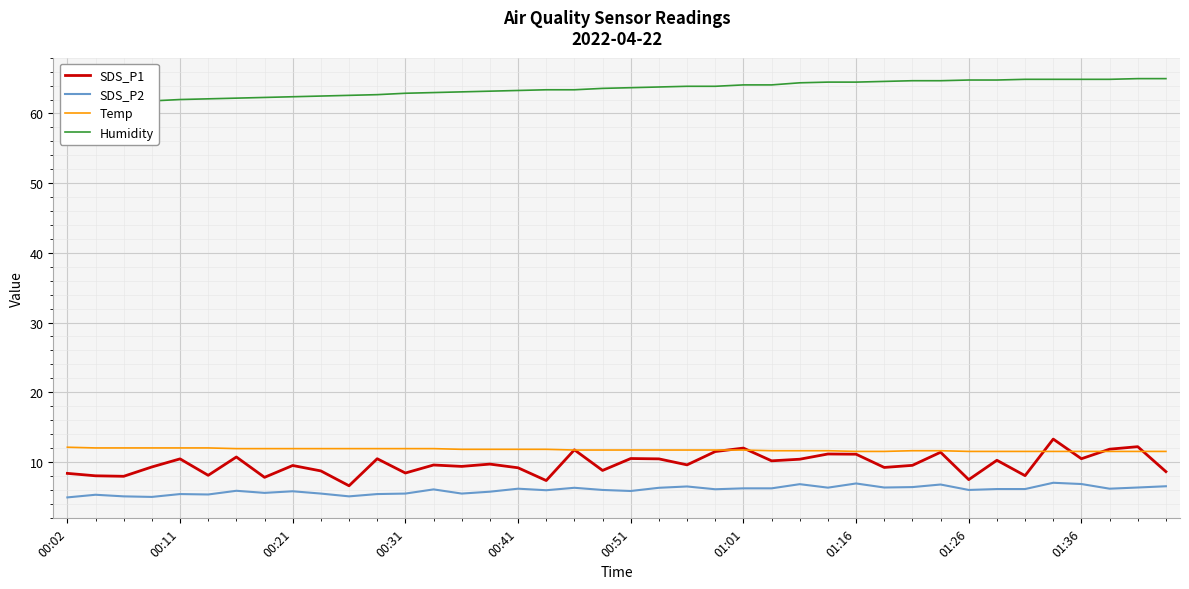

Does the chart display data point markers on the line(s)?

No